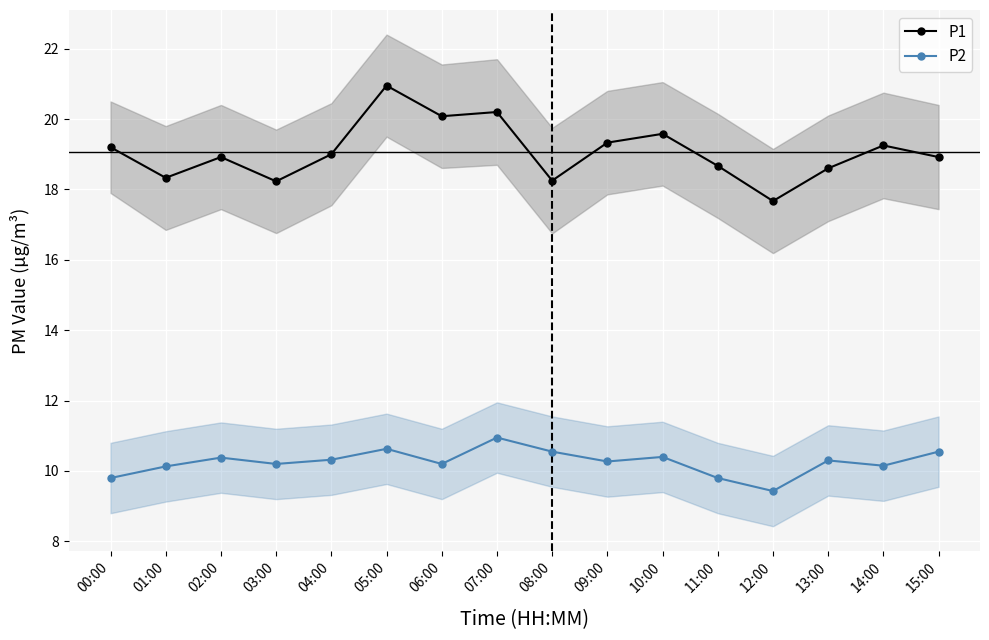

At how many categories does at least one series exceed 19?

7